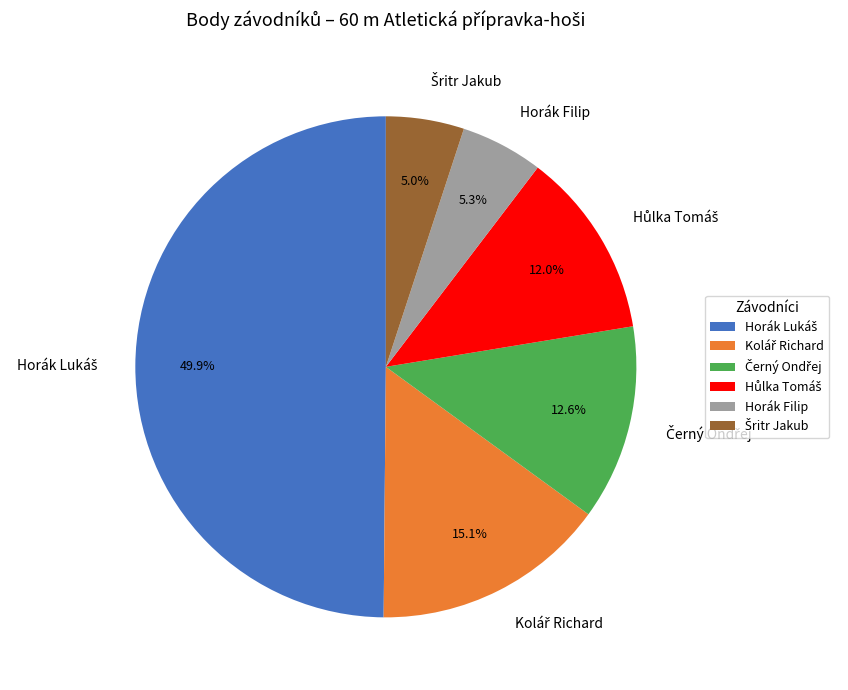

How many slices are in this pie chart?

6